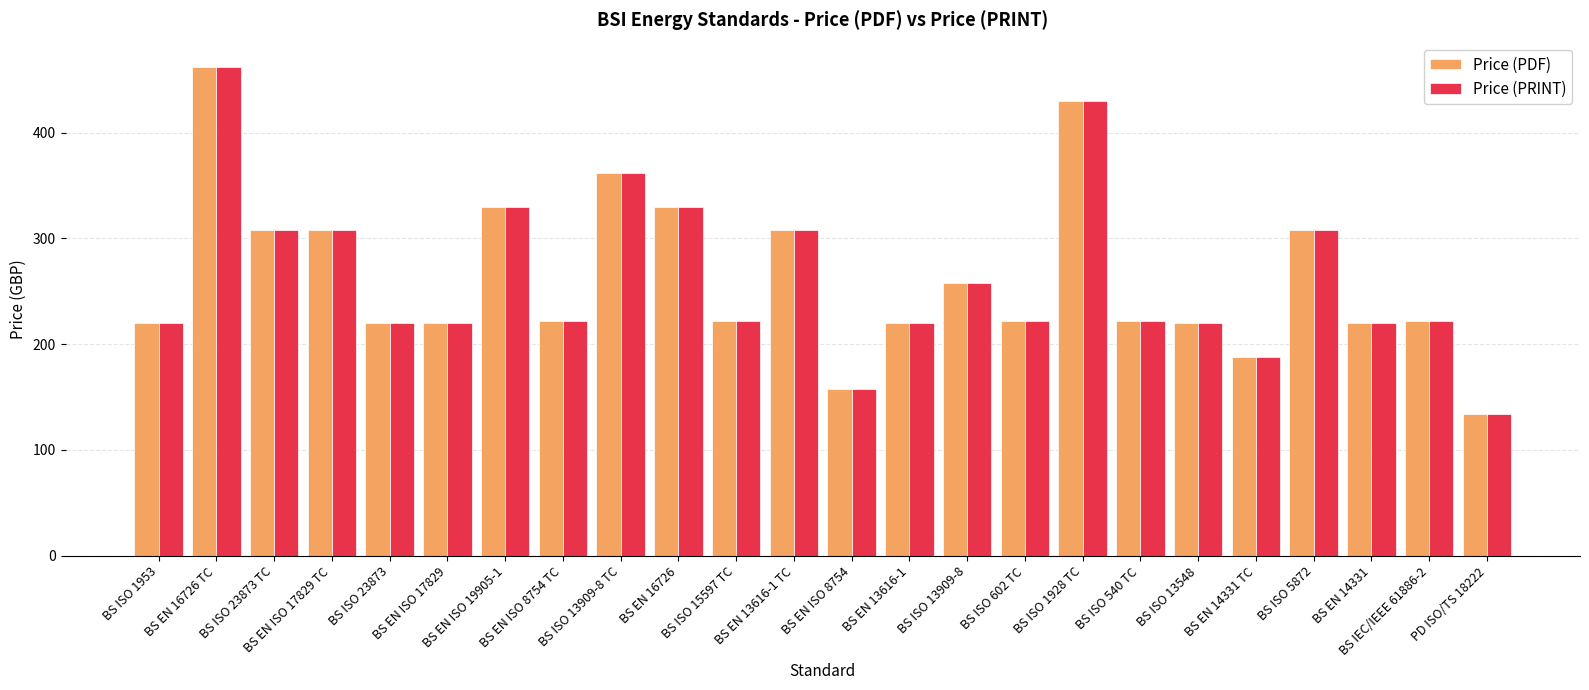

Is the value of Price (PDF) at BS ISO 1928 TC greater than the value of Price (PRINT) at BS ISO 13909-8?

Yes